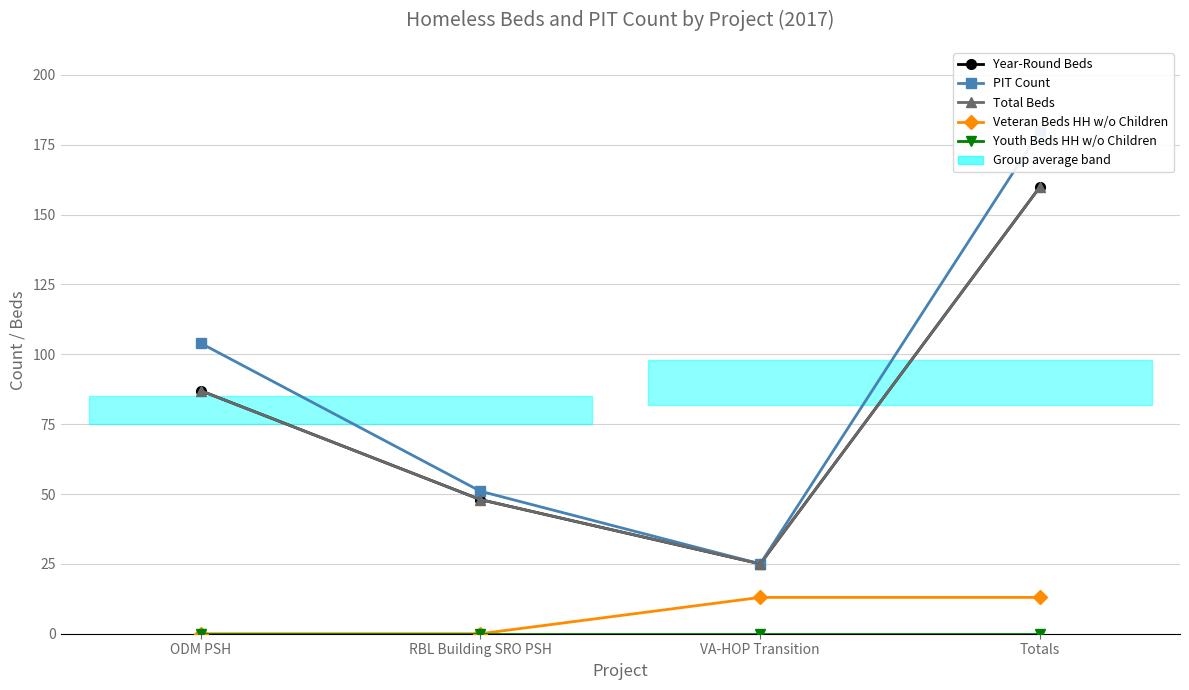

How many PIT Count values are between 51 and 180?

3